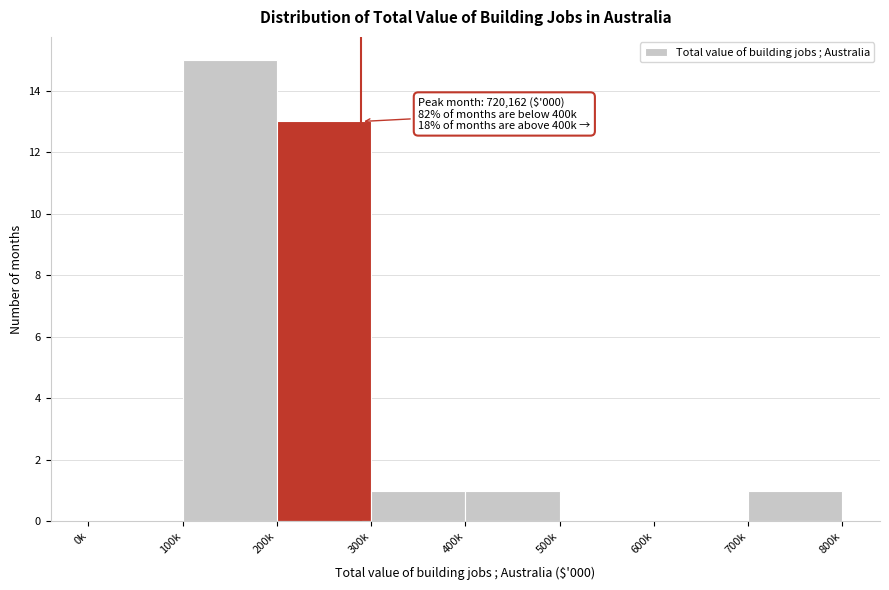

Reading left to right, transcribe all the data shown in this chart.

0k=0	100k=15	200k=13	300k=1	400k=1	500k=0	600k=0	700k=1